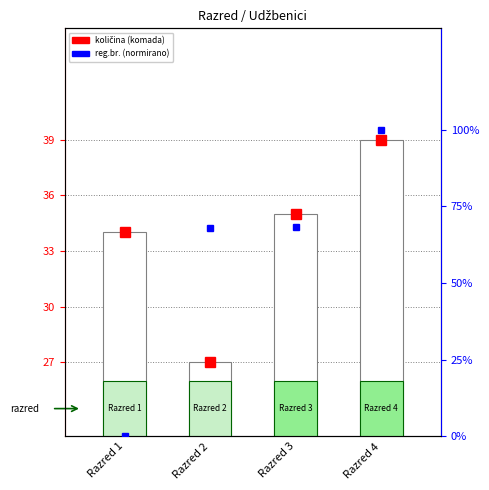

Is it true that Reg.br. (norm) equals 68.1 at Razred 3?

True